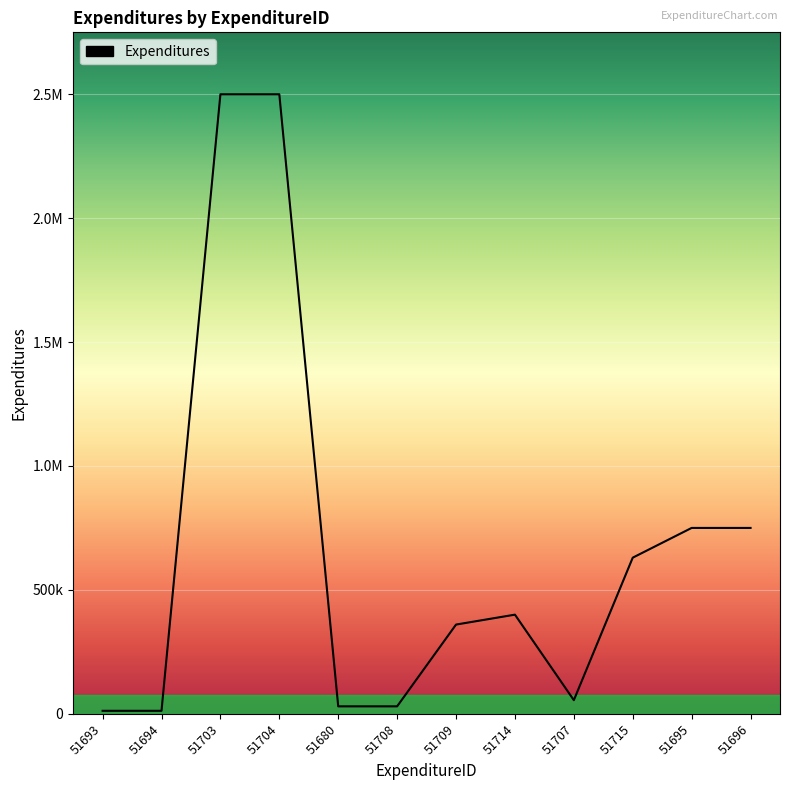

What is the smallest value displayed?

12000